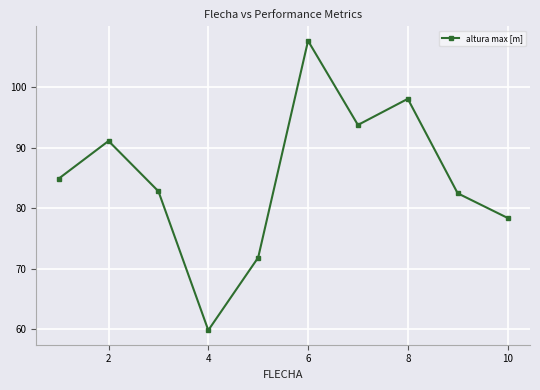

Count the number of data series in this chart.

1